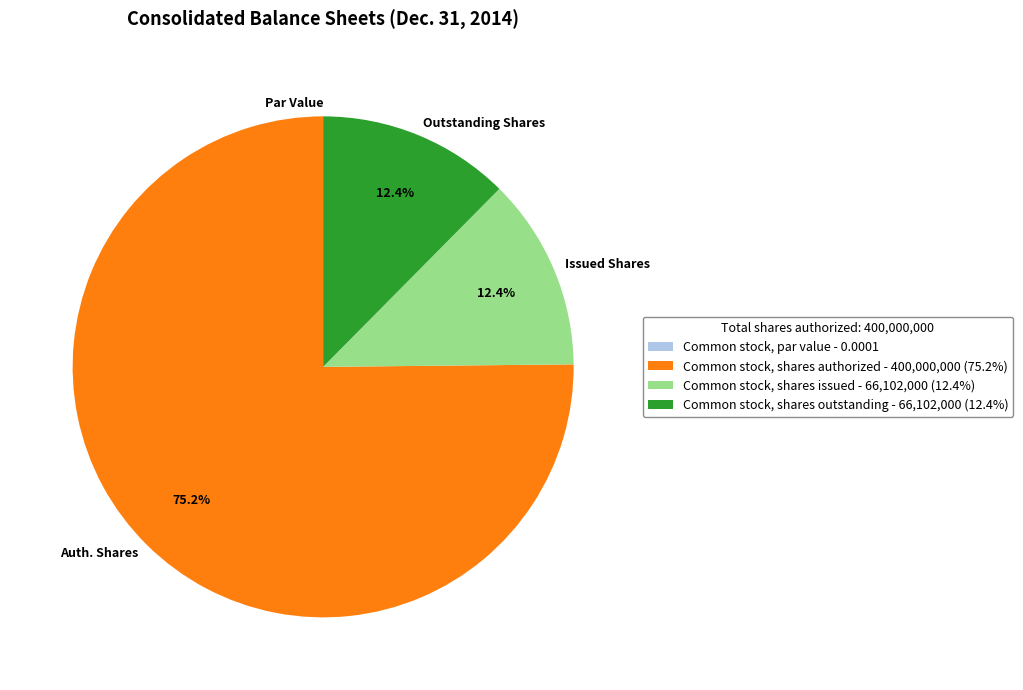

Is there a majority slice in this chart?

Yes